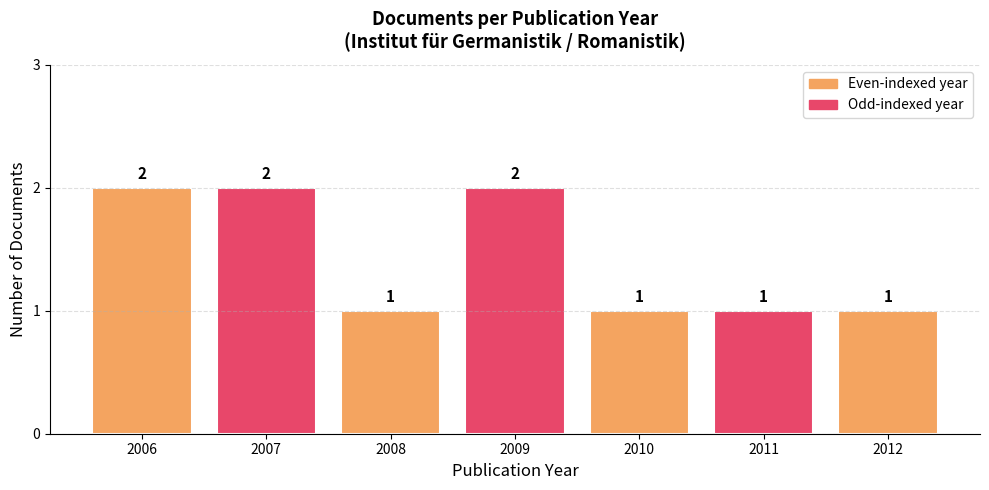

Between 2012 and 2006, which is larger?

2006